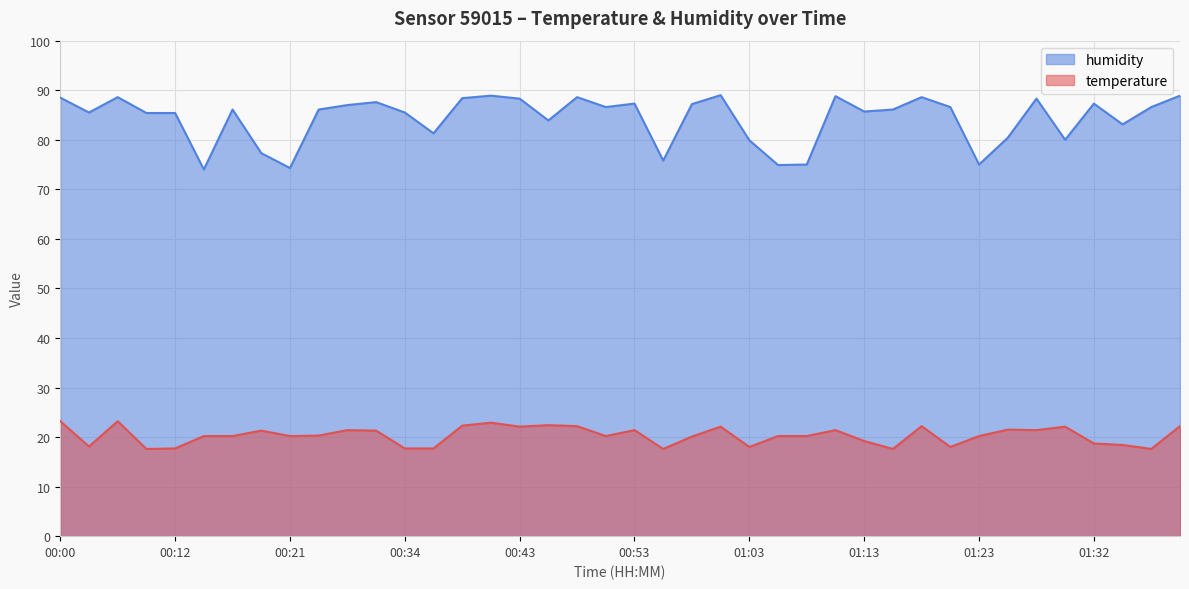

Reading left to right, transcribe all the data shown in this chart.

temperature: 00:00=23.2	00:02=18.1	00:07=23.2	00:09=17.6	00:12=17.7	00:14=20.2	00:17=20.2	00:19=21.3	00:21=20.2	00:24=20.3	00:26=21.4	00:31=21.3	00:34=17.7	00:36=17.7	00:39=22.3	00:41=22.9	00:43=22.1	00:46=22.4	00:48=22.2	00:51=20.2	00:53=21.4	00:56=17.6	00:58=20.1	01:01=22.1	01:03=18.0	01:05=20.2	01:08=20.2	01:10=21.4	01:13=19.2	01:15=17.6	01:18=22.2	01:20=18.0	01:23=20.2	01:25=21.5	01:28=21.4	01:30=22.1	01:32=18.7	01:35=18.4	01:37=17.6	01:40=22.2
humidity: 00:00=88.5	00:02=85.5	00:07=88.6	00:09=85.4	00:12=85.4	00:14=74.0	00:17=86.1	00:19=77.3	00:21=74.3	00:24=86.1	00:26=87.0	00:31=87.6	00:34=85.5	00:36=81.3	00:39=88.4	00:41=88.9	00:43=88.3	00:46=83.9	00:48=88.6	00:51=86.6	00:53=87.3	00:56=75.8	00:58=87.2	01:01=89.0	01:03=79.9	01:05=74.9	01:08=75.0	01:10=88.8	01:13=85.7	01:15=86.1	01:18=88.6	01:20=86.6	01:23=75.0	01:25=80.4	01:28=88.3	01:30=80.0	01:32=87.3	01:35=83.1	01:37=86.6	01:40=88.9